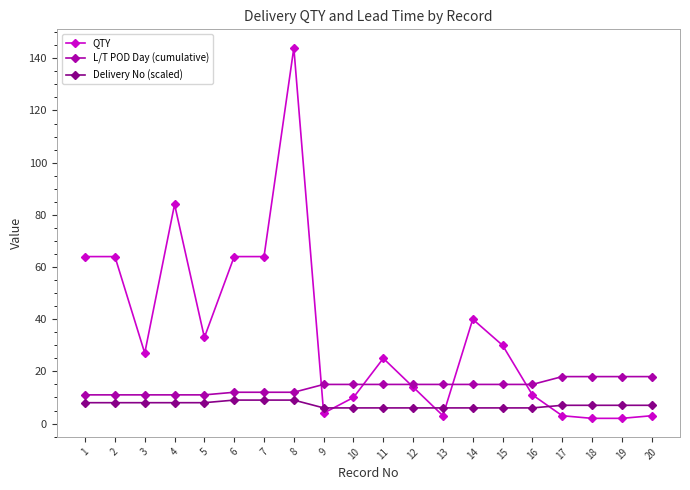

True or false: QTY and L/T POD Day (cumulative) intersect in this chart.

True